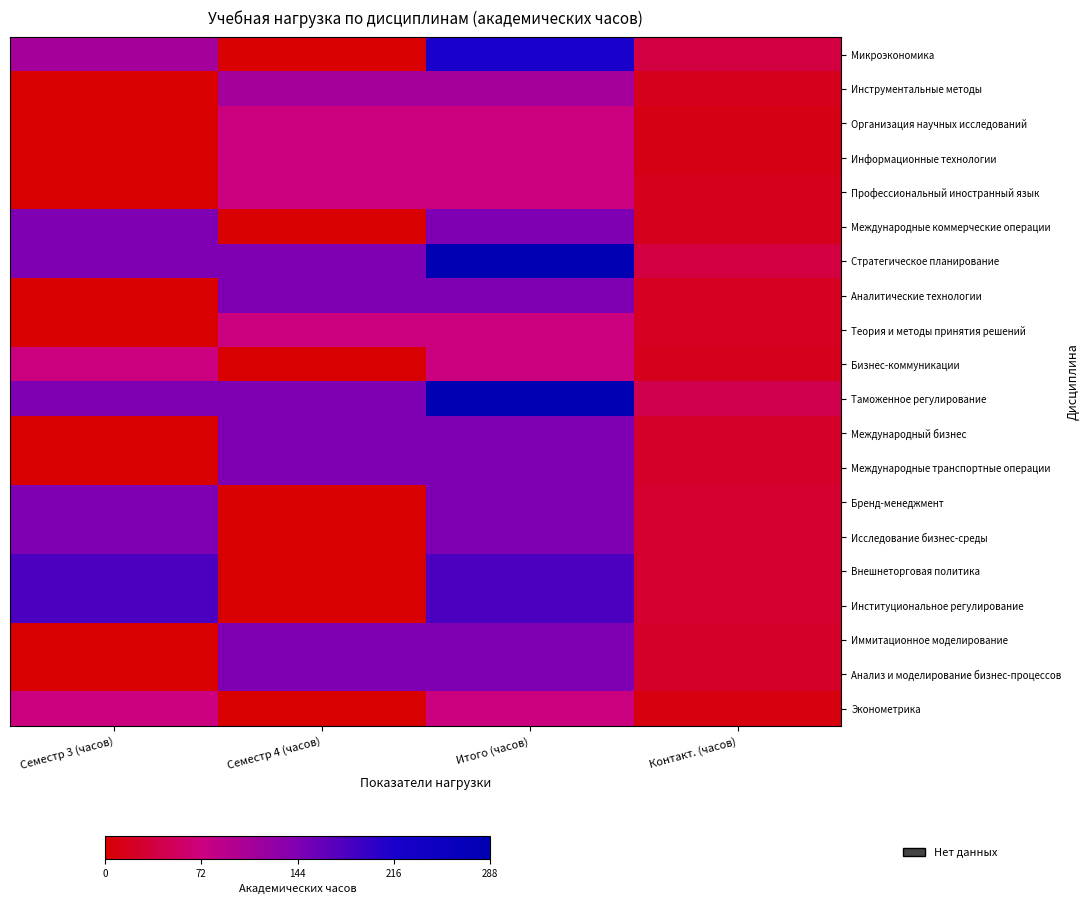

Between Контакт. (часов) and Семестр 4 (часов), which is larger?

Контакт. (часов)